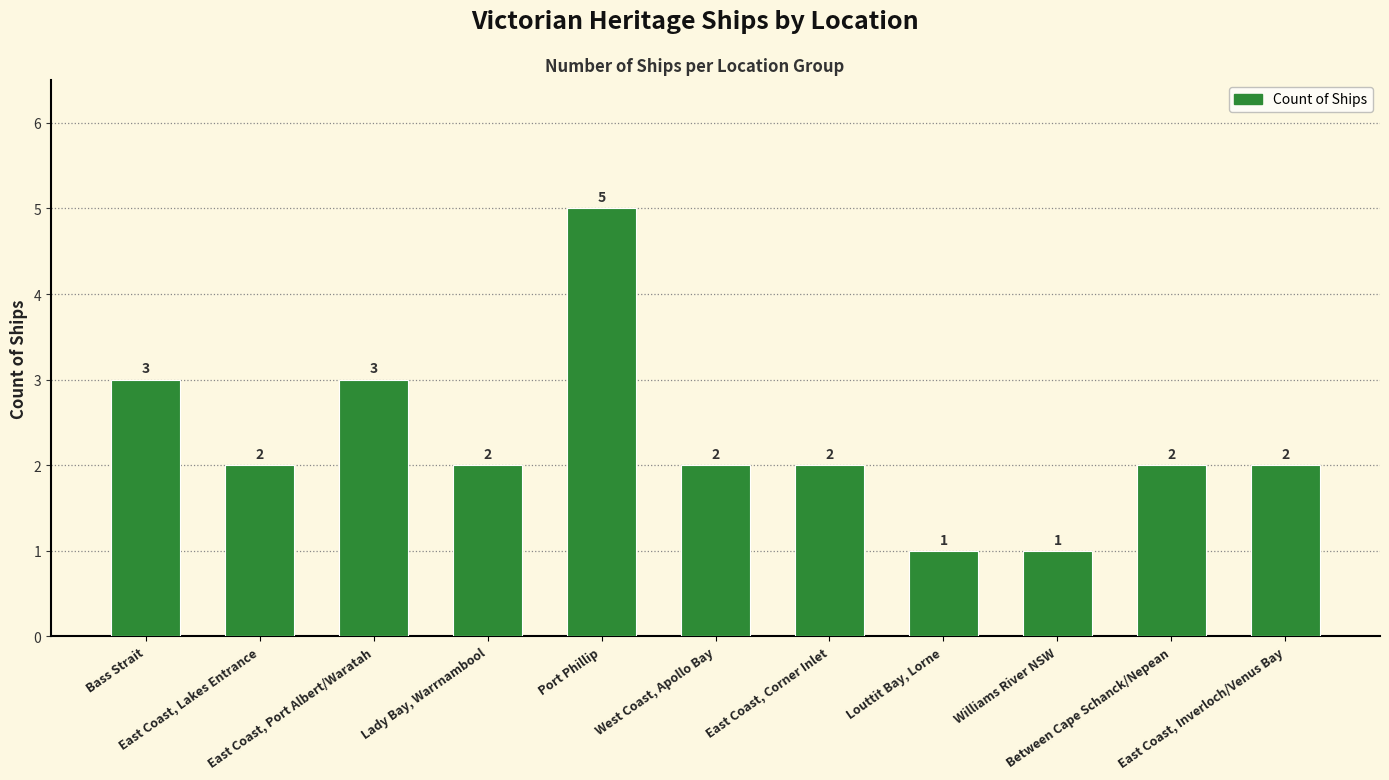

What is the label of the 3rd bar from the left?

East Coast, Port Albert/Waratah